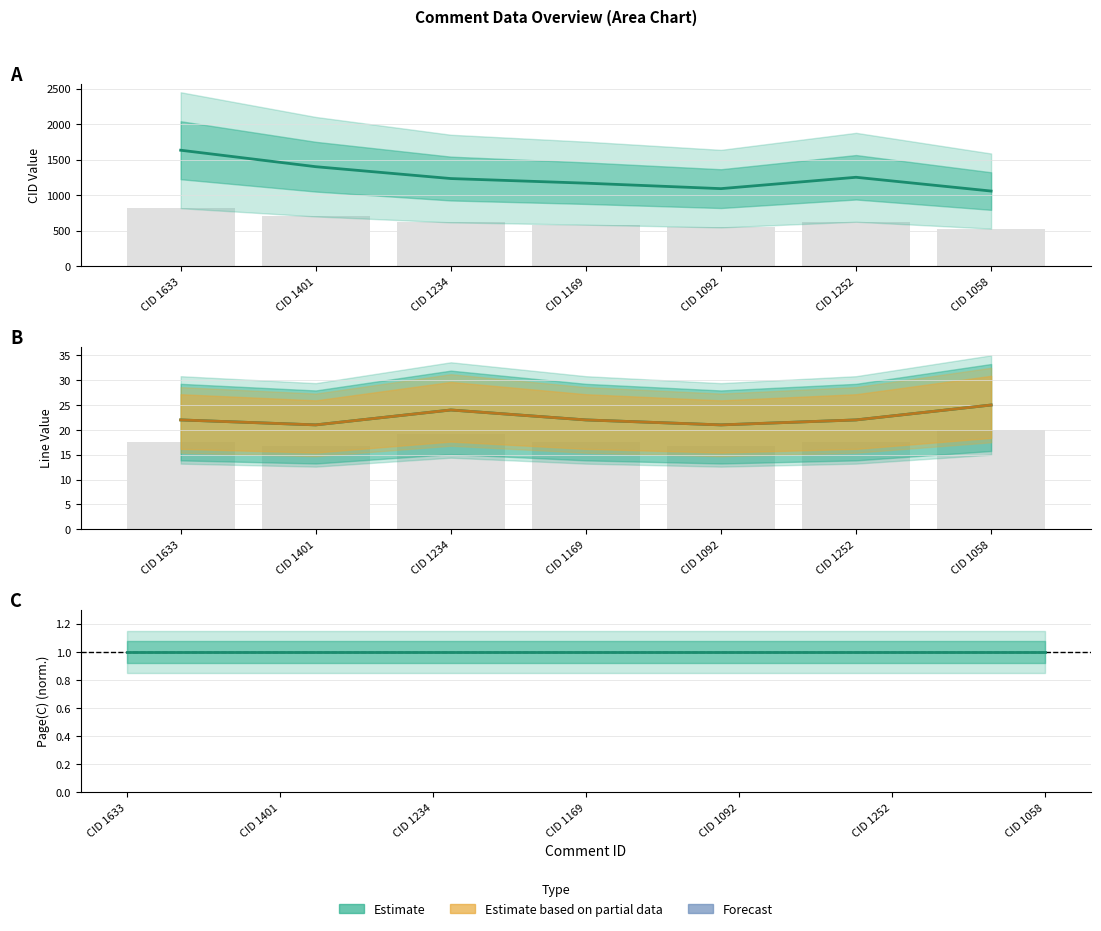

List the labels in order of value, smallest first.

CID 1058, CID 1092, CID 1169, CID 1234, CID 1252, CID 1401, CID 1633